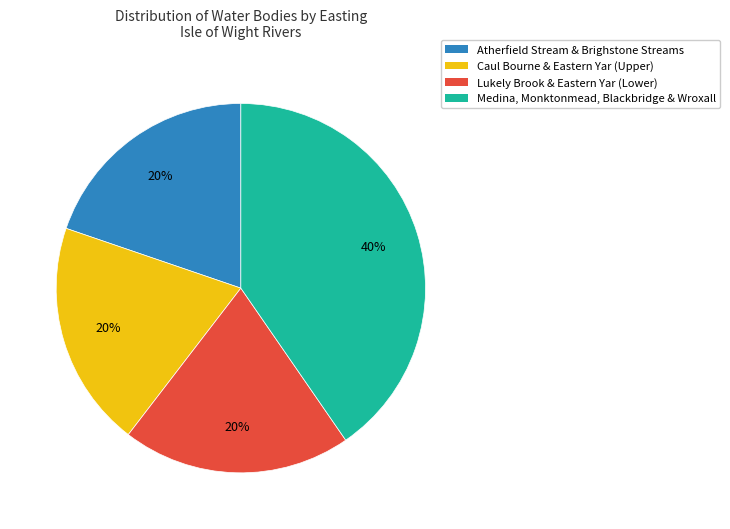

How many segments does this pie chart have?

4